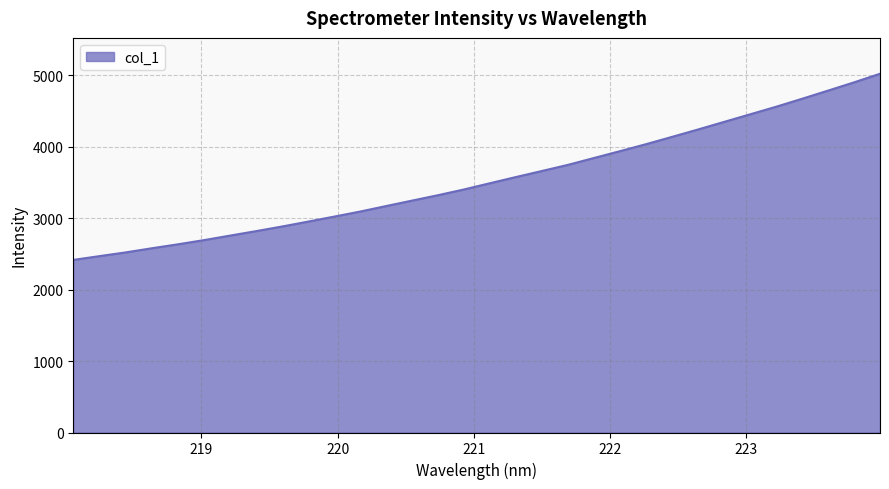

What is the minimum value shown in the chart?

2416.3